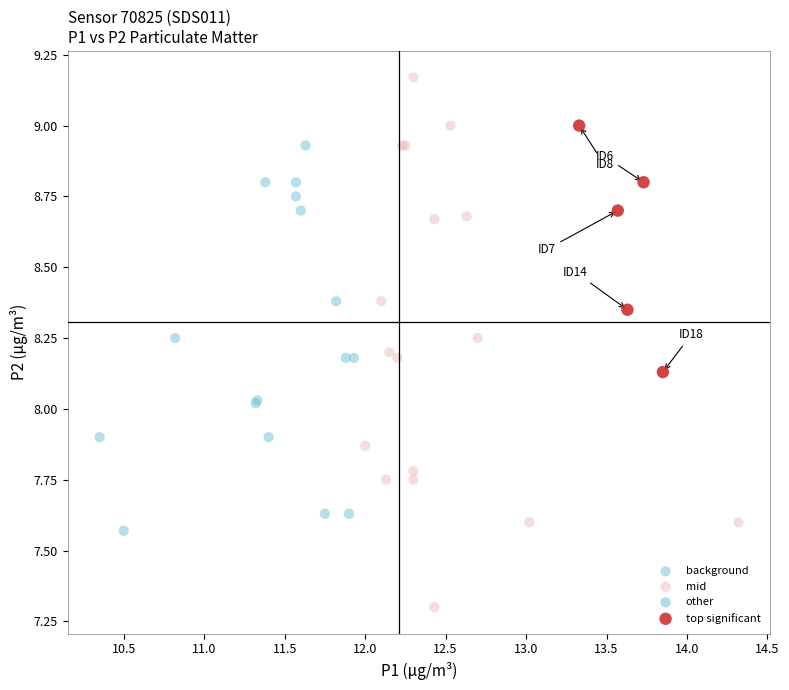

Which series contains the highest Y value?

mid